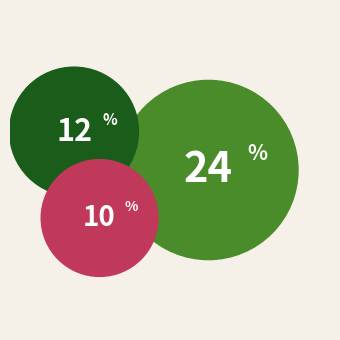

Does any single category account for the majority?

No